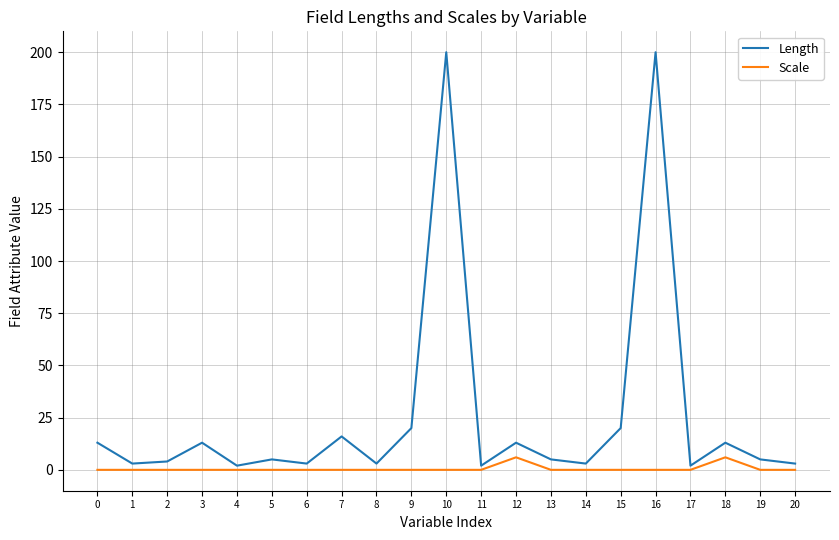

True or false: Scale has more than 1 points higher than both neighbors.

True